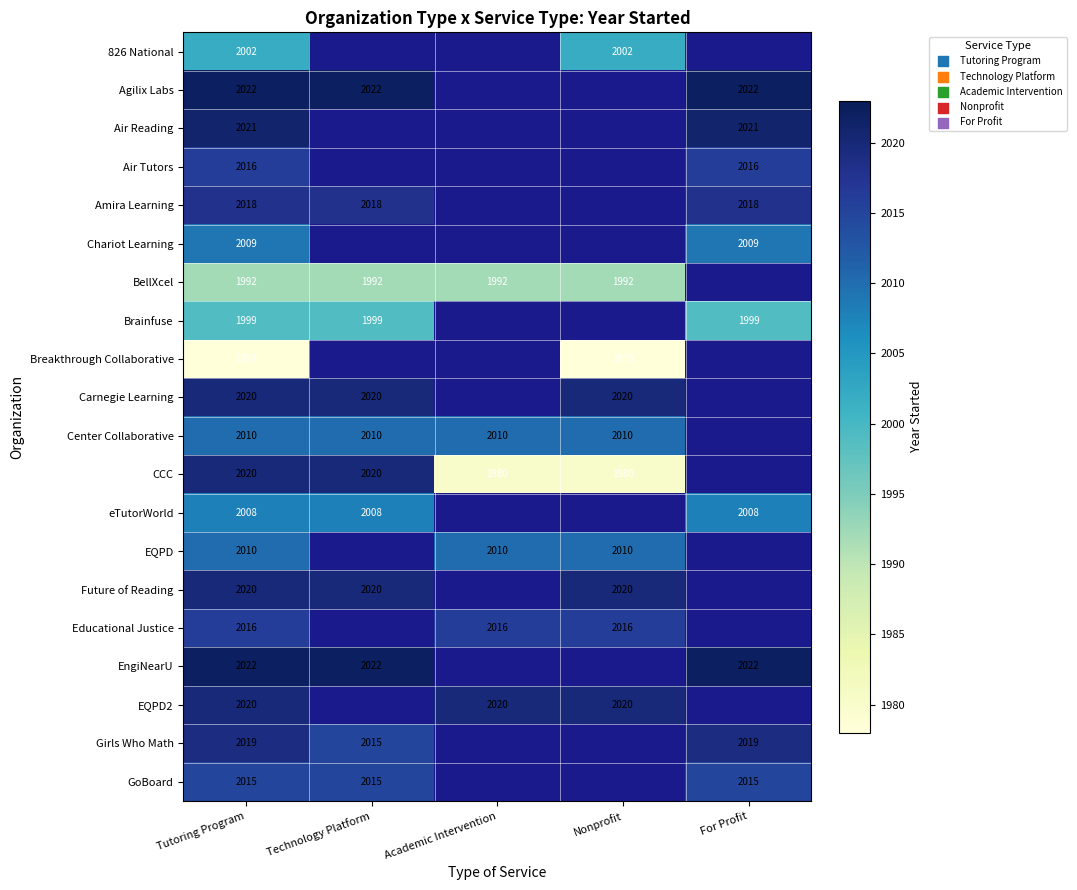

What is the maximum value shown in the chart?

2022.0